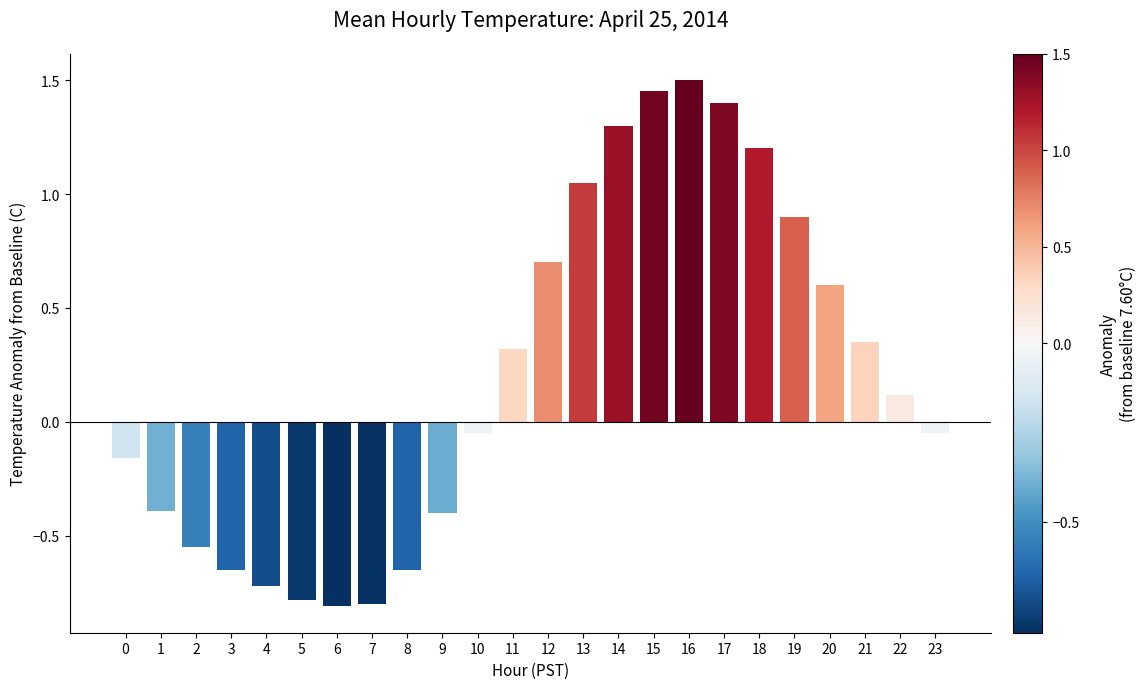

How many series are shown in this chart?

1